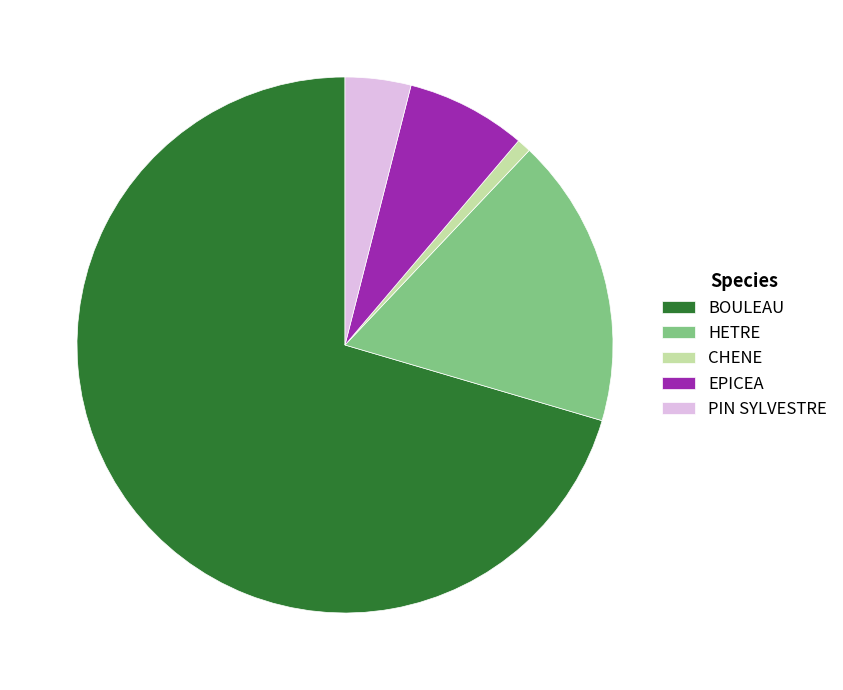

Is it true that CHENE is 1% of the pie?

True